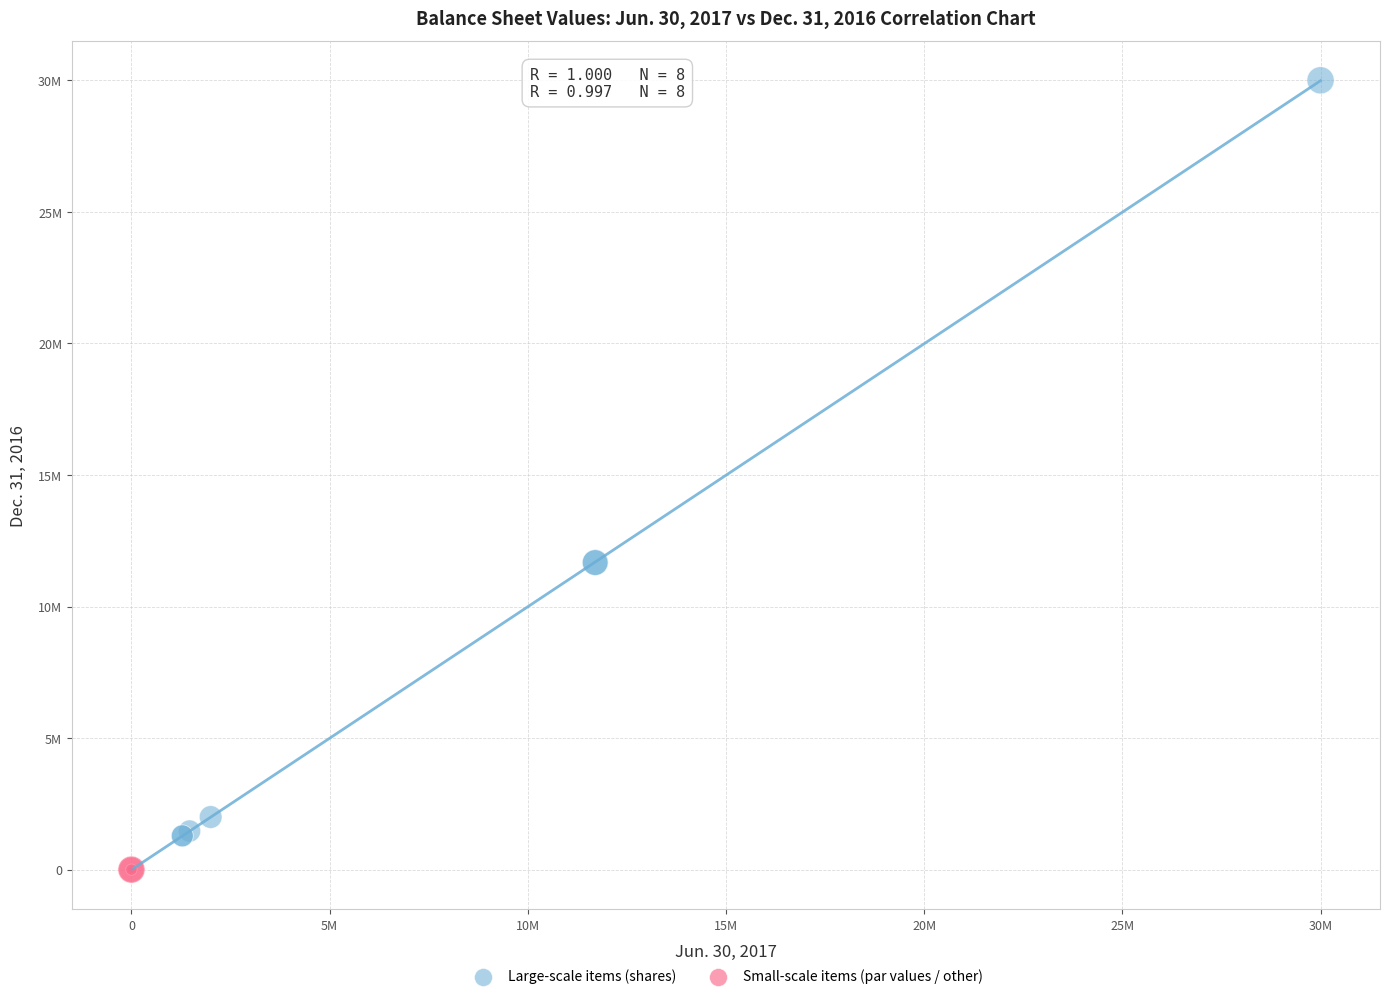

What are all the series names shown in the legend?

Large-scale items (shares), Small-scale items (par values / other)